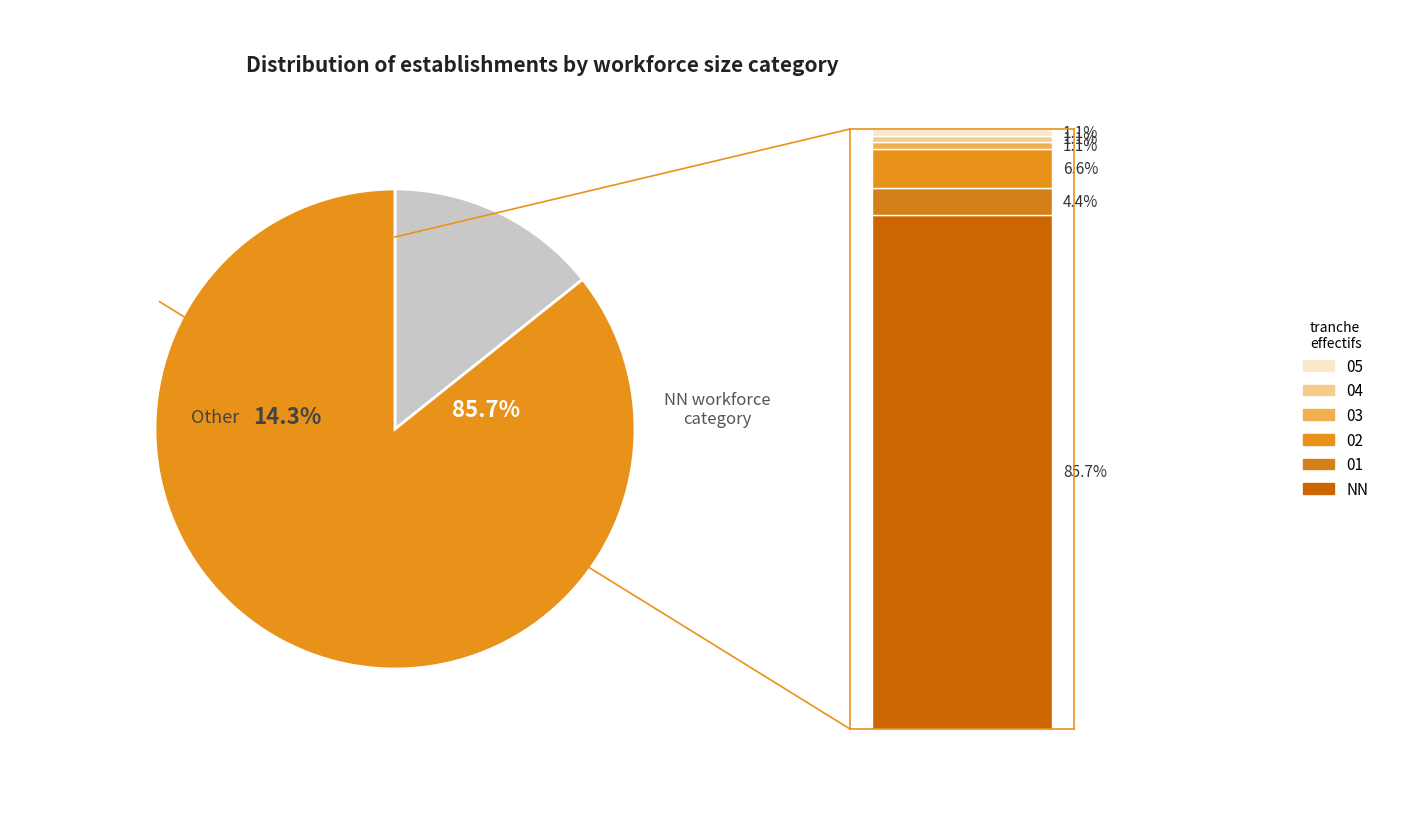

To the nearest percent, what portion does 01 represent?

4%